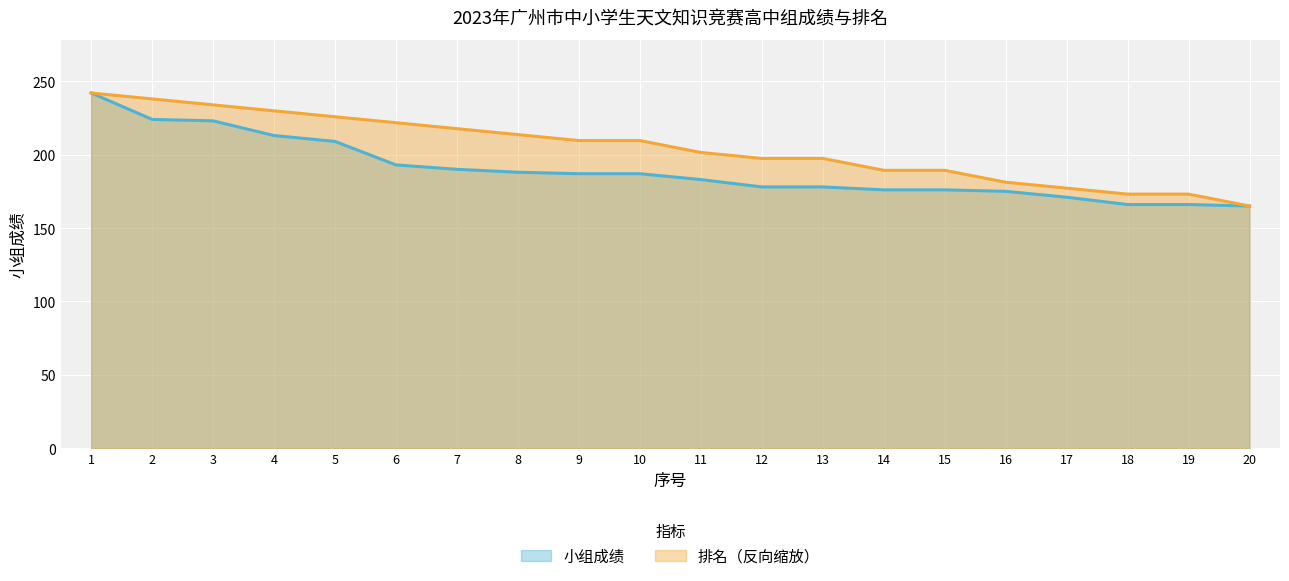

Reading left to right, list all the values displayed in this chart.

小组成绩: 242.0	224.0	223.0	213.0	209.0	193.0	190.0	188.0	187.0	187.0	183.0	178.0	178.0	176.0	176.0	175.0	171.0	166.0	166.0	165.0
排名: 242.0	237.9	233.9	229.8	225.8	221.7	217.7	213.6	209.6	209.6	201.5	197.4	197.4	189.3	189.3	181.2	177.2	173.1	173.1	165.0